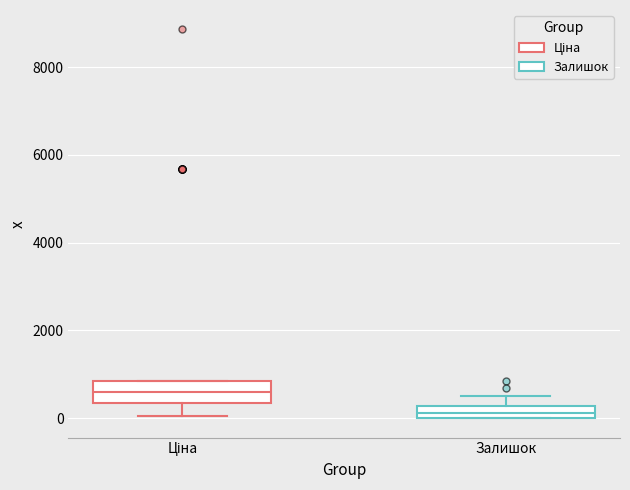

Which box is the tallest, from its lower edge to its upper edge?

Ціна